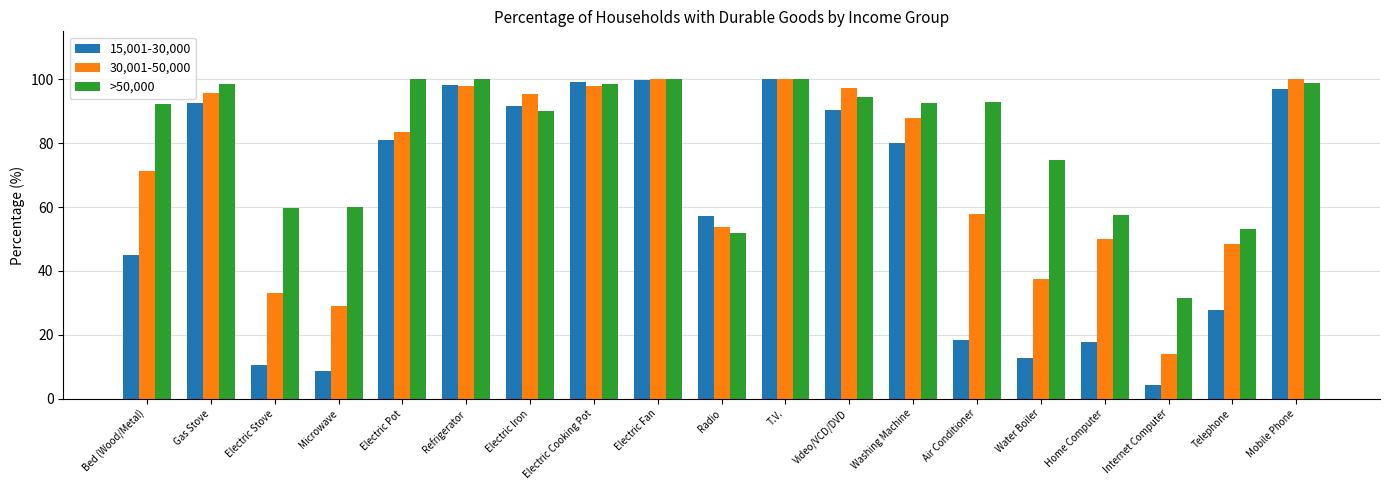

What is the difference between the 15,001-30,000 values at Microwave and Water Boiler?

4.0